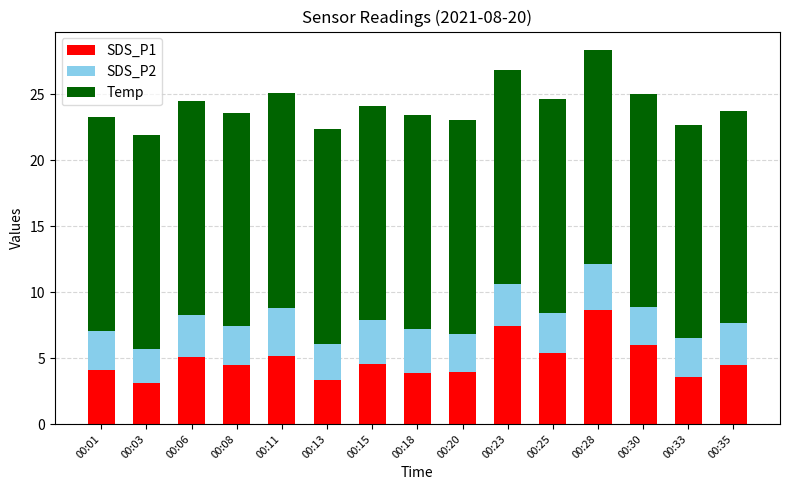

Is it true that SDS_P1 equals 5.1 at 00:06?

True